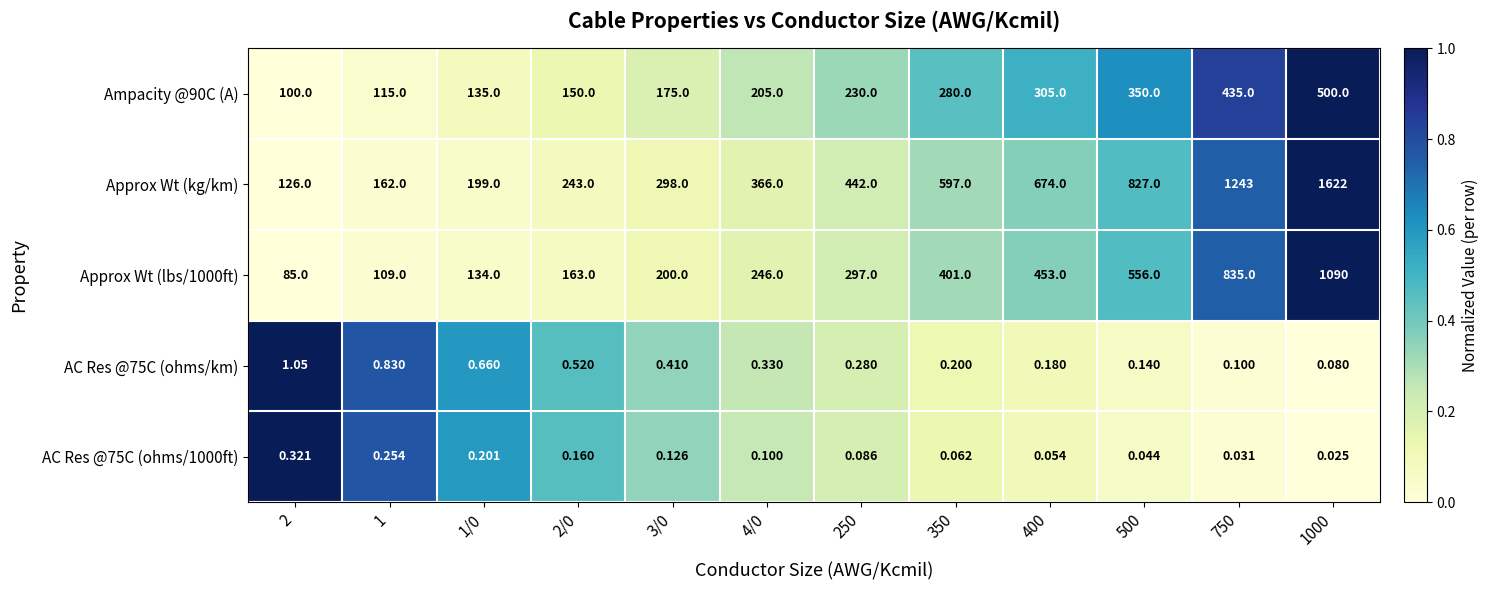

Which series has the largest range (max minus min)?

Approx Wt (kg/km)